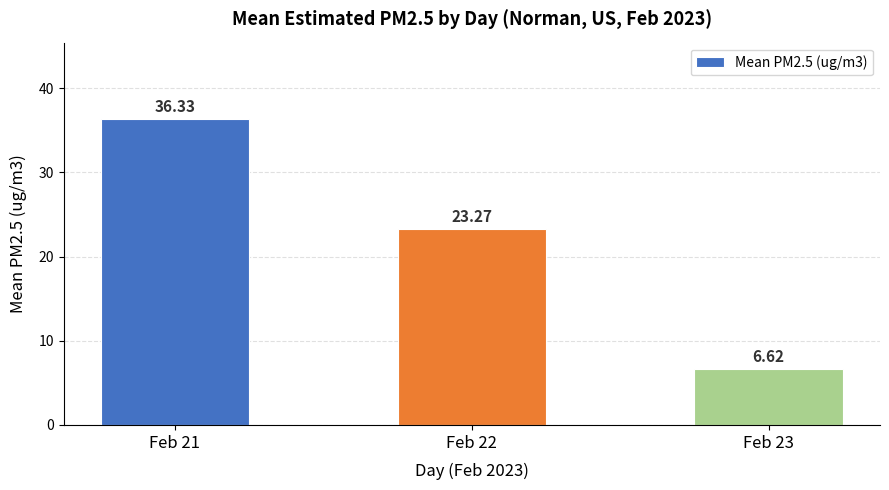

What is the difference between the maximum and second lowest values?

13.1